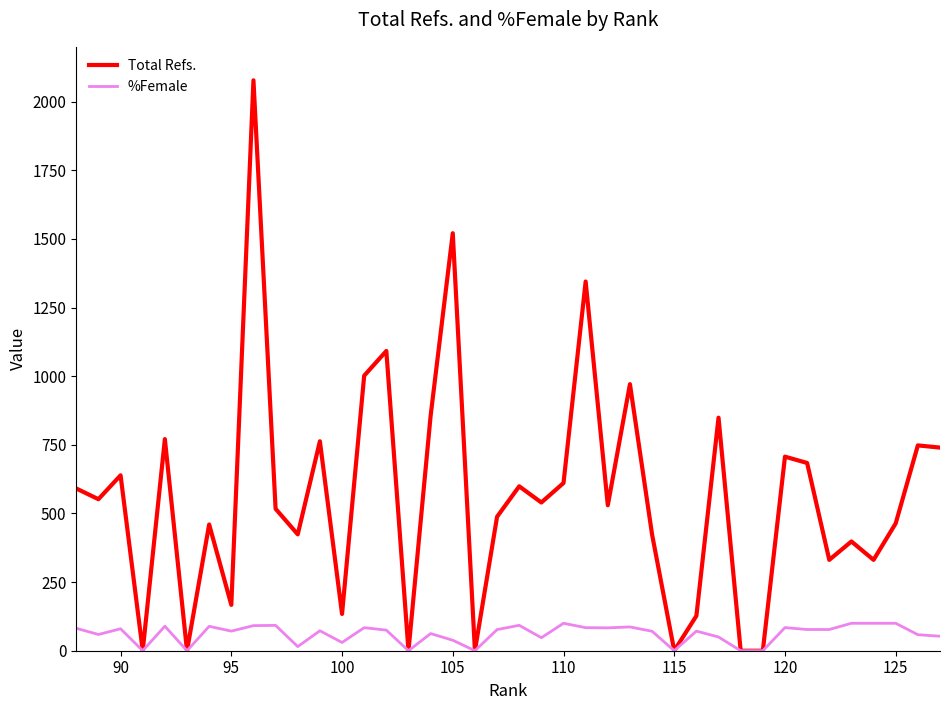

List the series in order of their peak value, lowest first.

%Female, Total Refs.